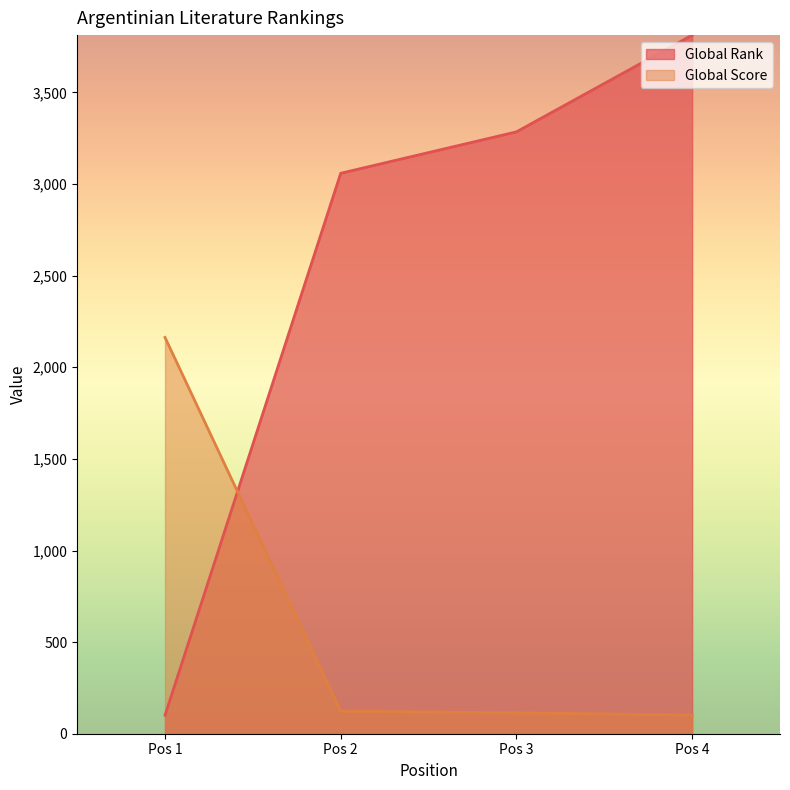

What value does the Global Rank series have at Pos 4?

3813